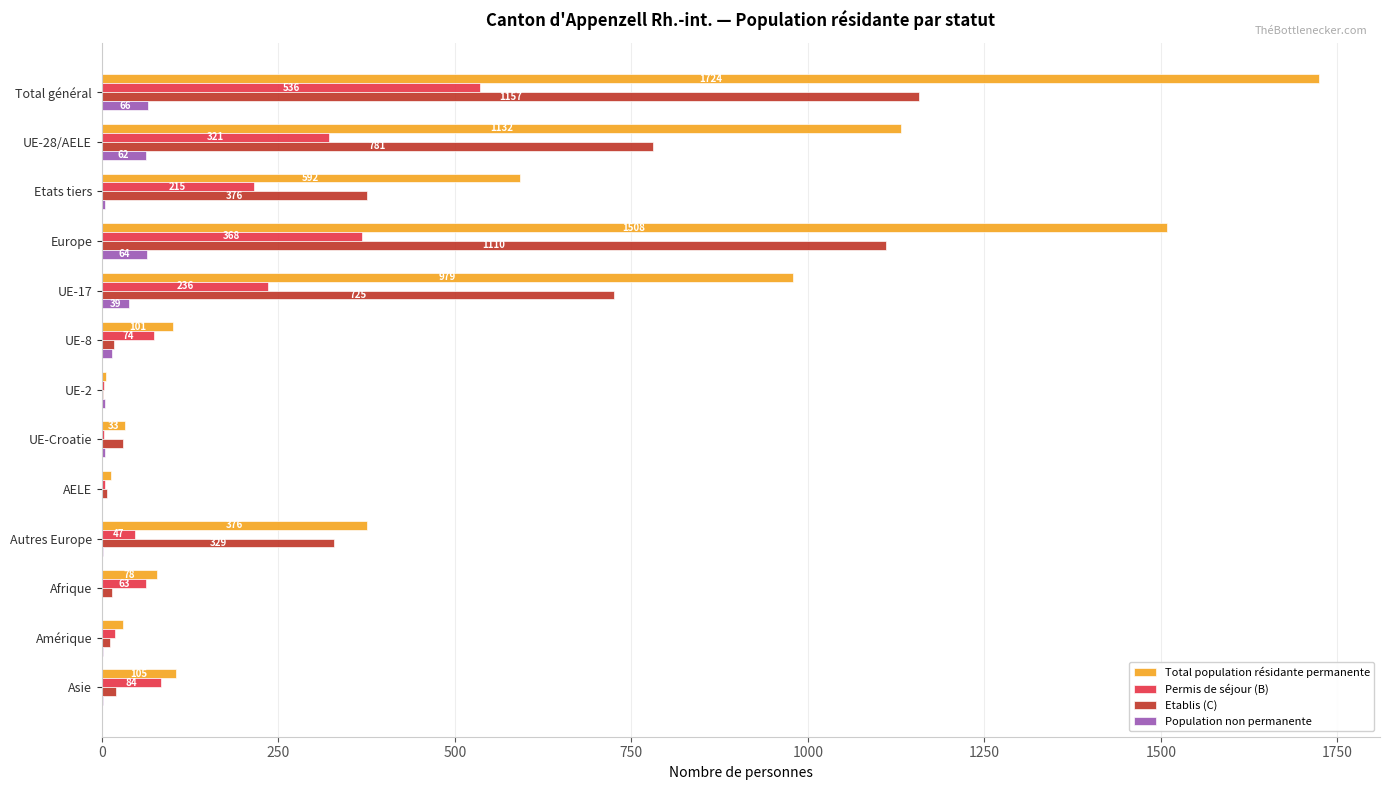

True or false: Permis de séjour (B) has a value of 47 at Autres Europe.

True